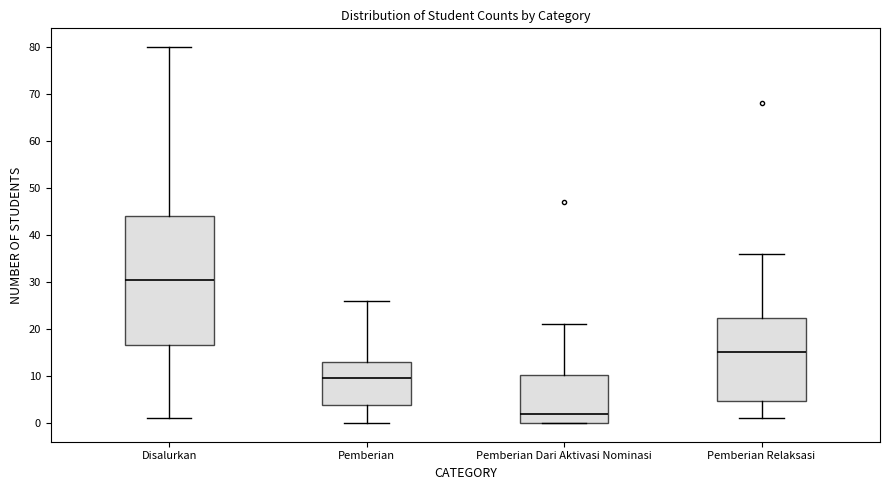

Reading left to right, transcribe this box plot: for each box, give where its median line is, the range the box spans, and where its two whiskers end, as read against the y-axis. The values are not printed on the chart, so give them approximately, as read against the axis.

Disalurkan: median 31, box 17 to 44, whiskers 1 to 80
Pemberian: median 10, box 4 to 13, whiskers 0 to 26
Pemberian Dari Aktivasi Nominasi: median 2, box 0 to 10, whiskers 0 to 21
Pemberian Relaksasi: median 15, box 5 to 22, whiskers 1 to 36